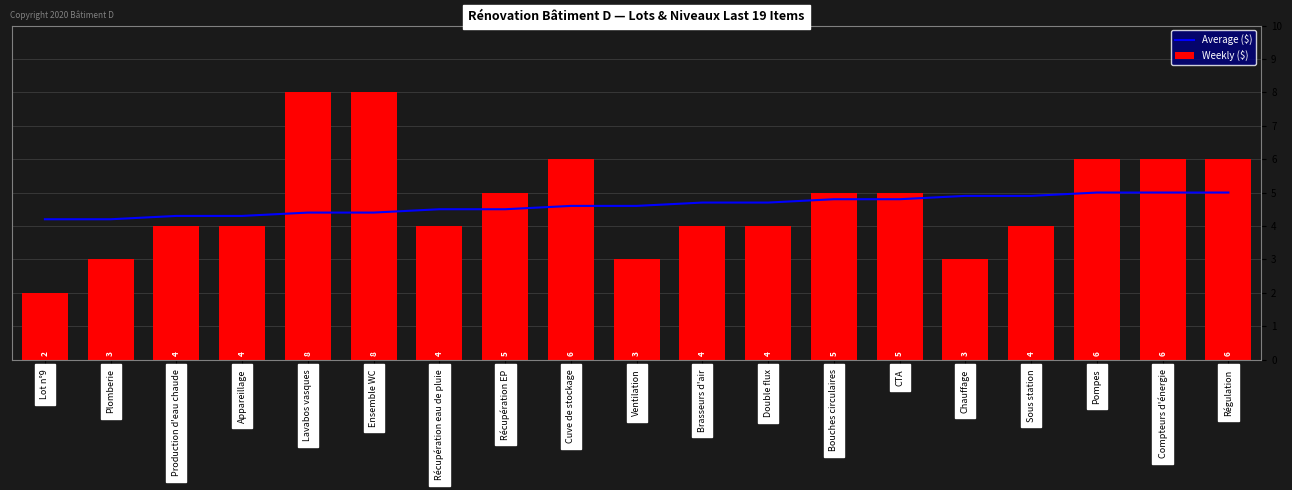

The Weekly ($) series shows 3.7 at Régulation. True or false?

False